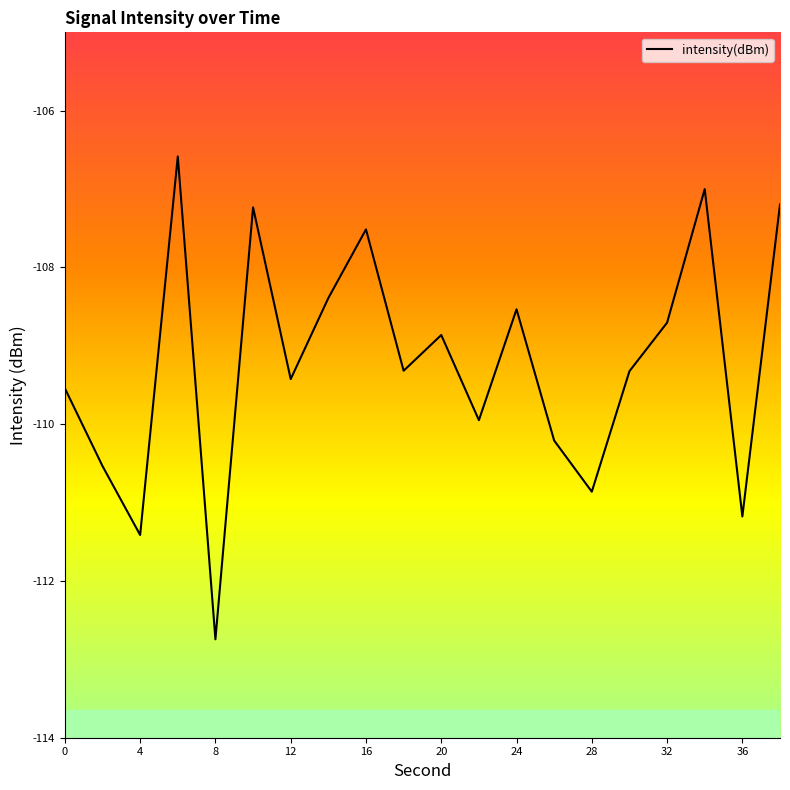

What is the difference between the maximum and minimum values?

6.2